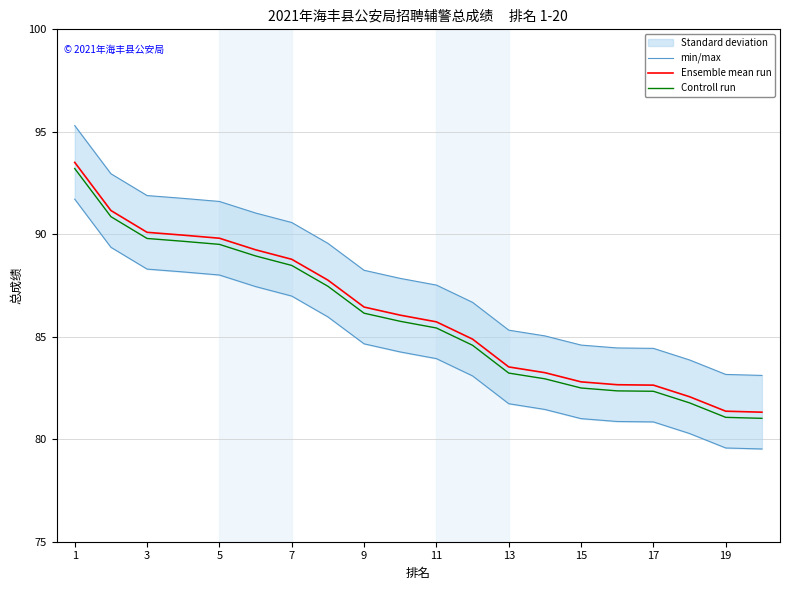

Reading left to right, transcribe all the data shown in this chart.

min/max: 95.3	93.0	91.9	91.8	91.6	91.0	90.6	89.6	88.2	87.8	87.5	86.7	85.3	85.0	84.6	84.5	84.4	83.9	83.2	83.1
Ensemble mean run: 93.5	91.2	90.1	90.0	89.8	89.2	88.8	87.8	86.5	86.1	85.7	84.9	83.5	83.2	82.8	82.7	82.6	82.1	81.4	81.3
Controll run: 93.2	90.9	89.8	89.7	89.5	88.9	88.5	87.5	86.2	85.8	85.4	84.6	83.2	82.9	82.5	82.4	82.3	81.8	81.1	81.0